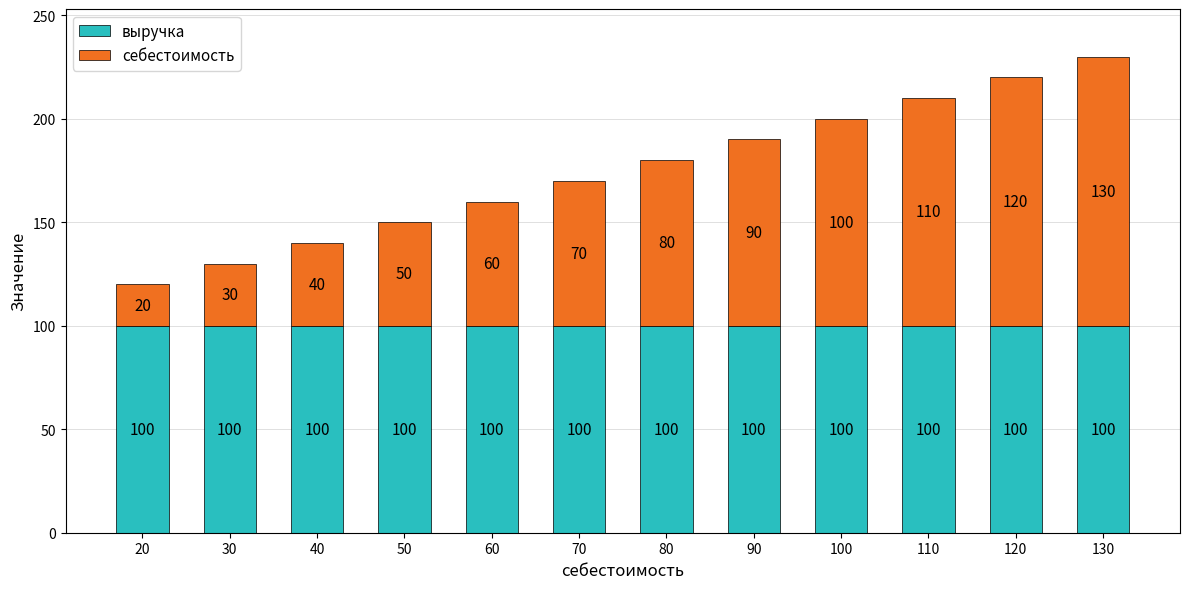

The выручка series shows 68 at 110. True or false?

False